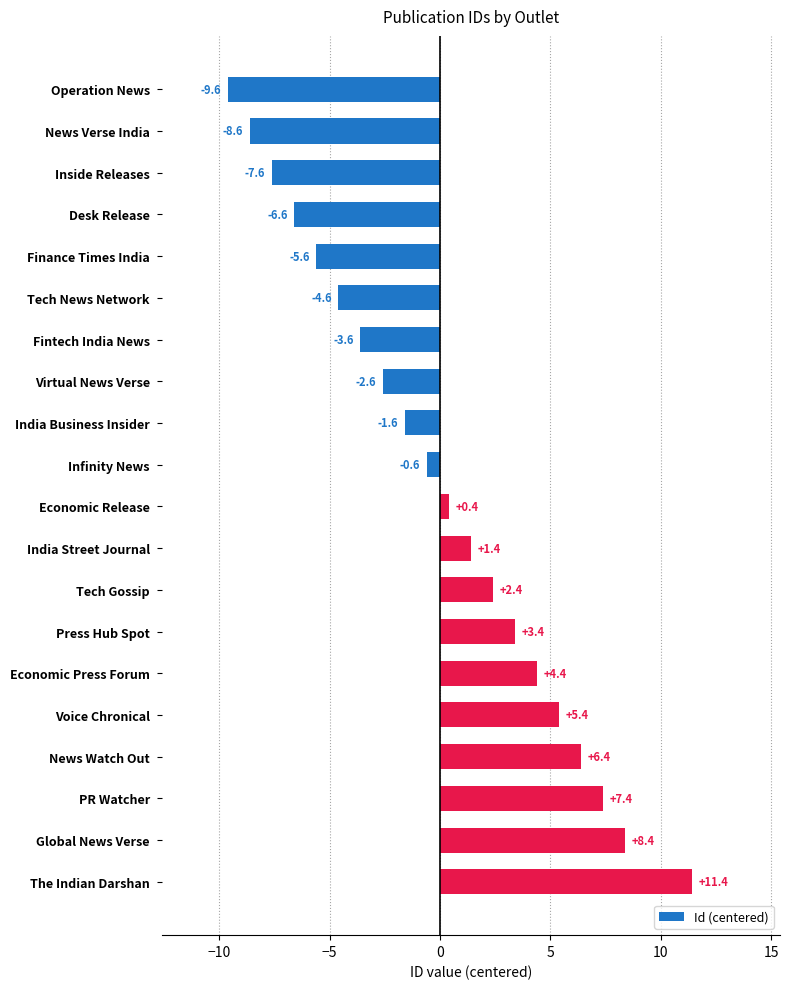

Where is the data nearest to the value 0?

Economic Release